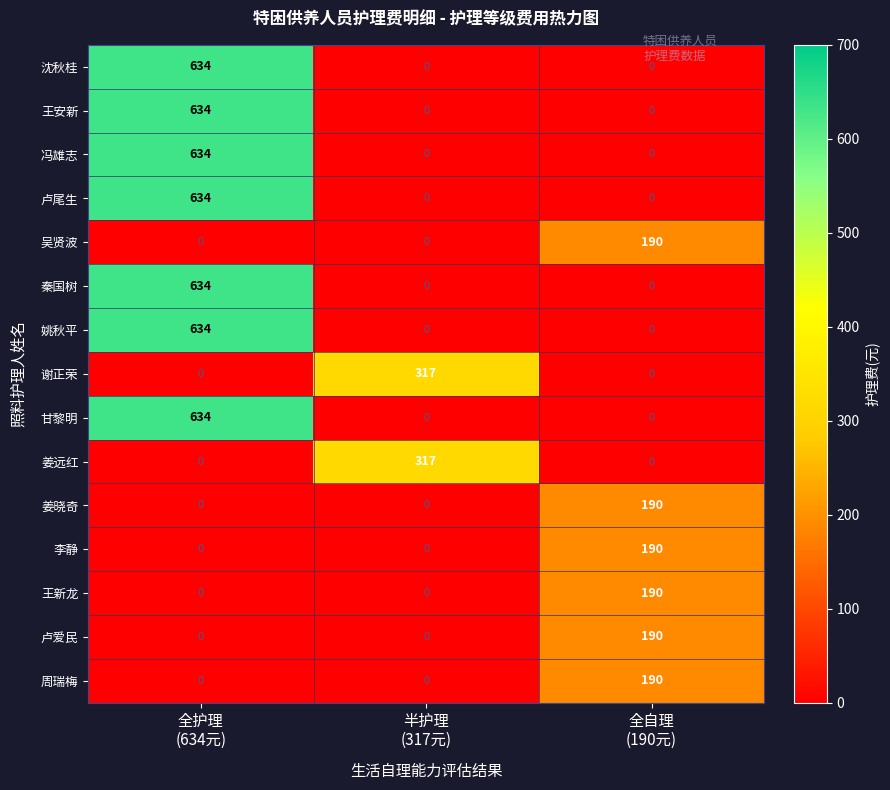

What is the difference between the maximum and minimum values in the 周瑞梅 series?

190